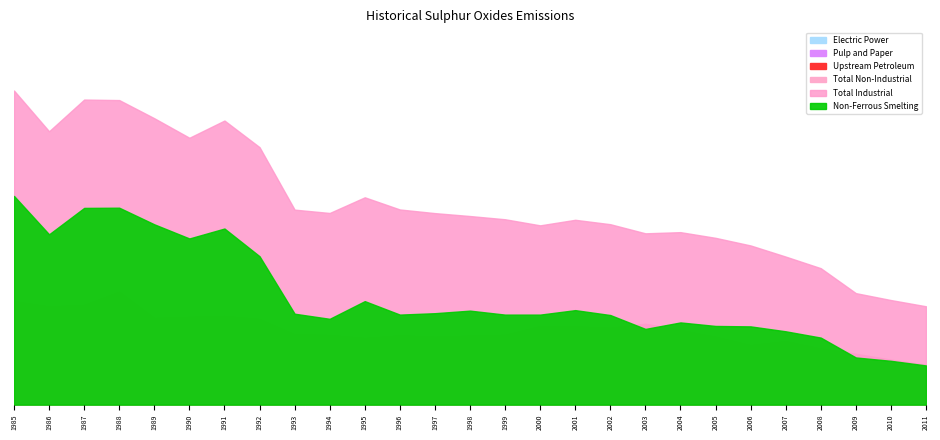

Is it true that Total Non-Industrial equals 266188.9 at 1993?

False